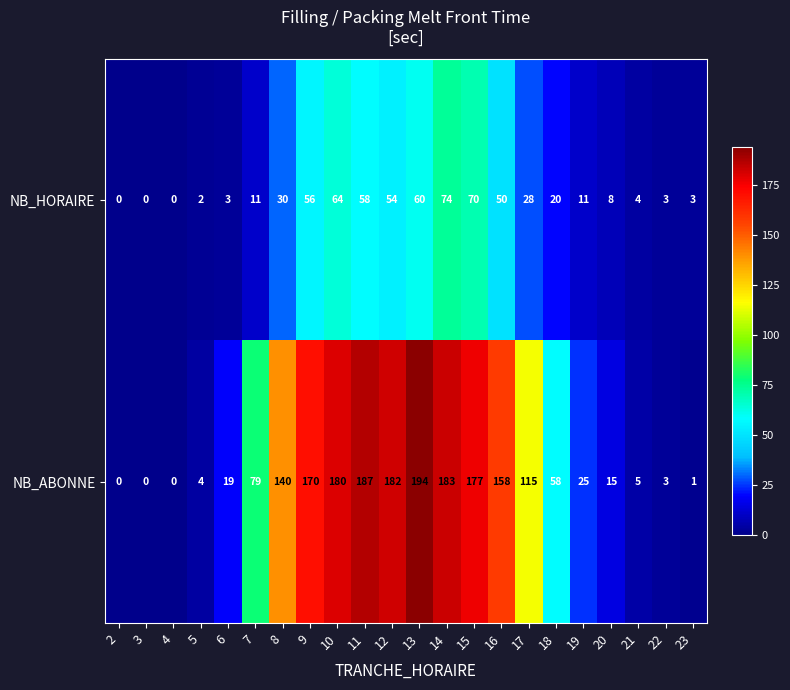

Where is NB_HORAIRE nearest to the value 37?

8